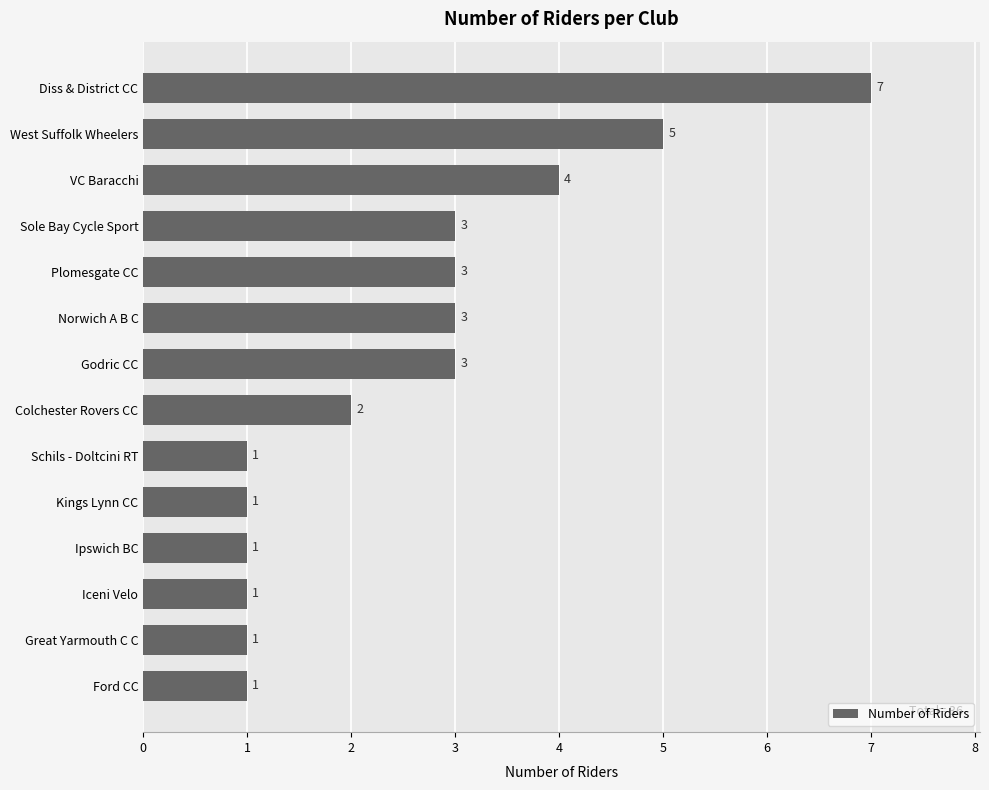

What is the sum of all values?

36